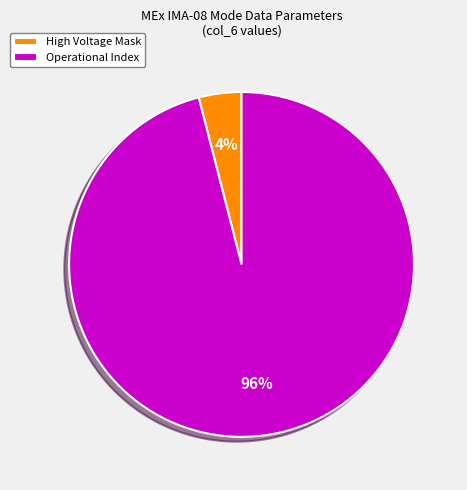

To the nearest percent, what is the average slice percentage?

50%